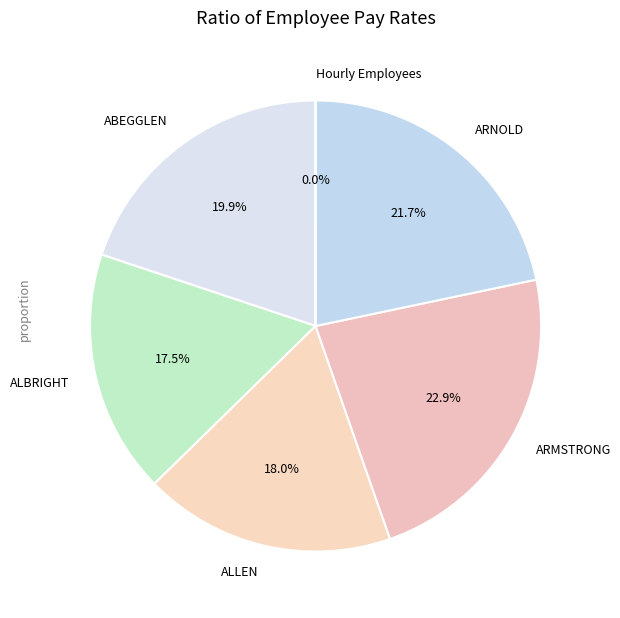

Is there a majority slice in this chart?

No